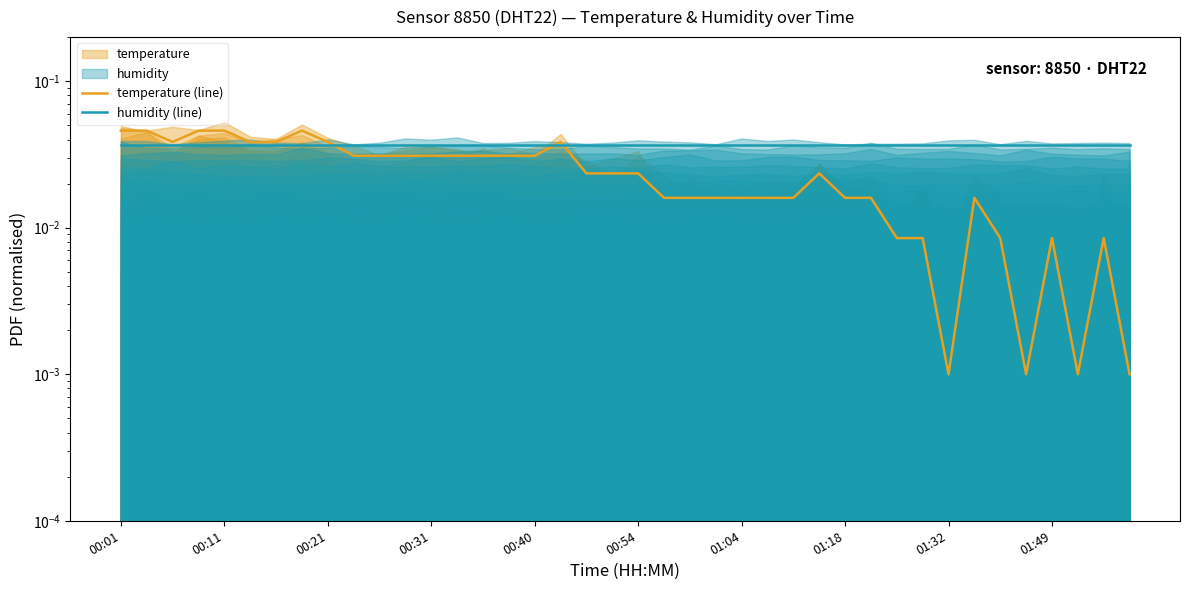

True or false: humidity (line) has a value of 0.0 at 00:21.

True